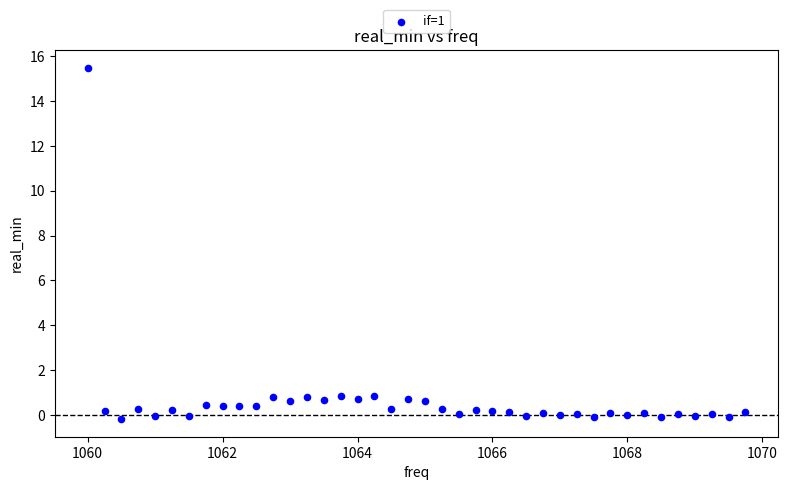

What is the range of Y values (max minus min)?

15.7